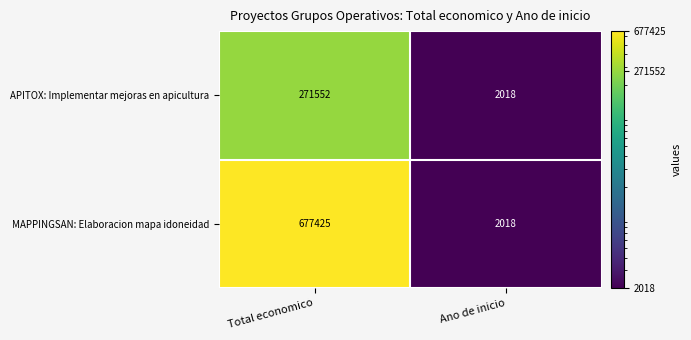

Which series has the largest total across all categories?

MAPPINGSAN: Elaboracion mapa idoneidad